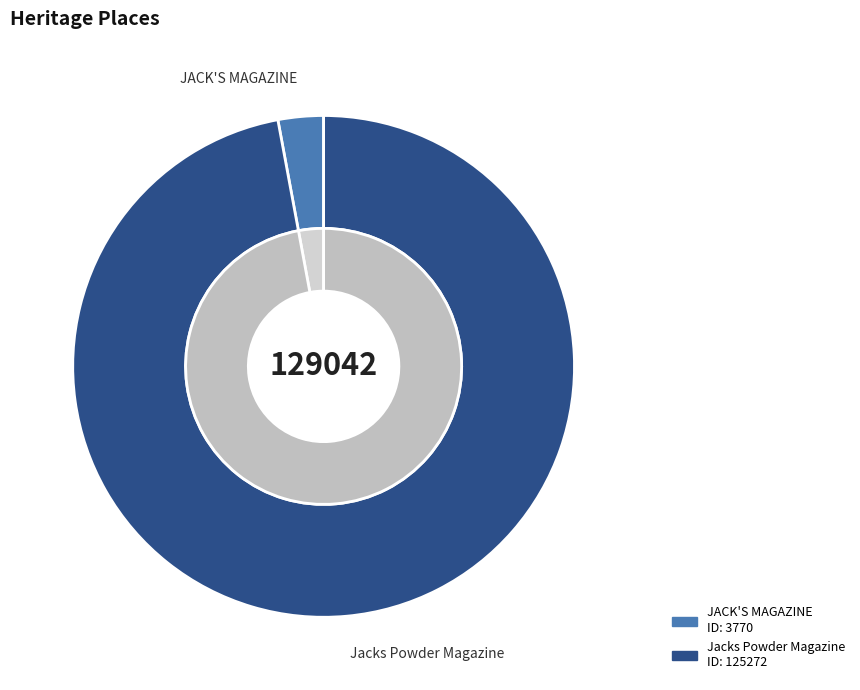

How many segments does this pie chart have?

2